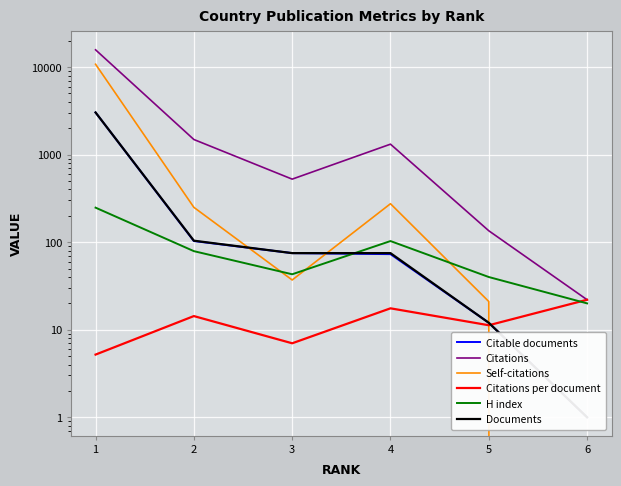

At 3, list the series in order from largest to smallest.

Citations, Citable documents, Documents, H index, Self-citations, Citations per document